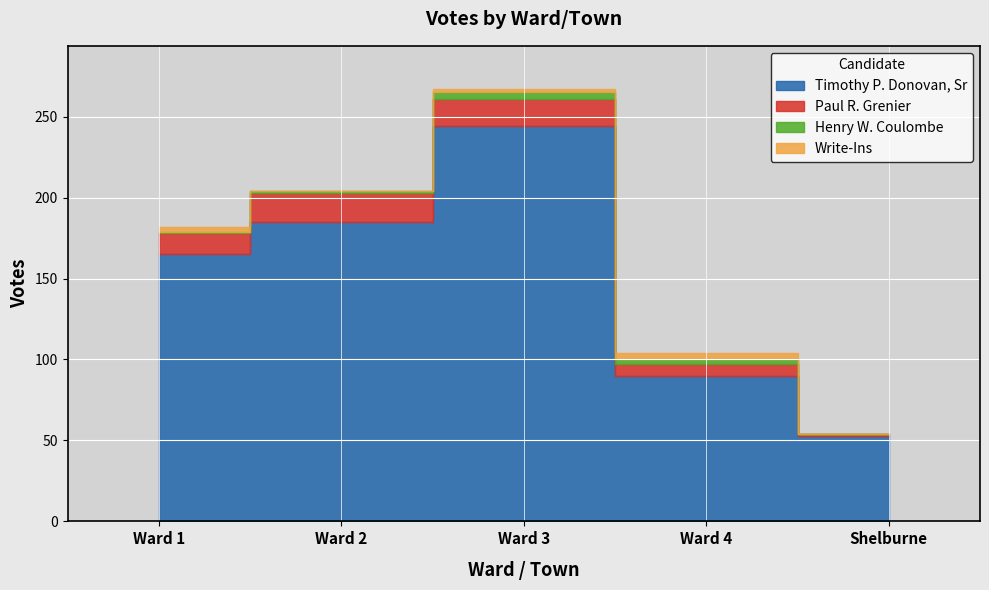

True or false: Paul R. Grenier and Henry W. Coulombe cross at least once.

False